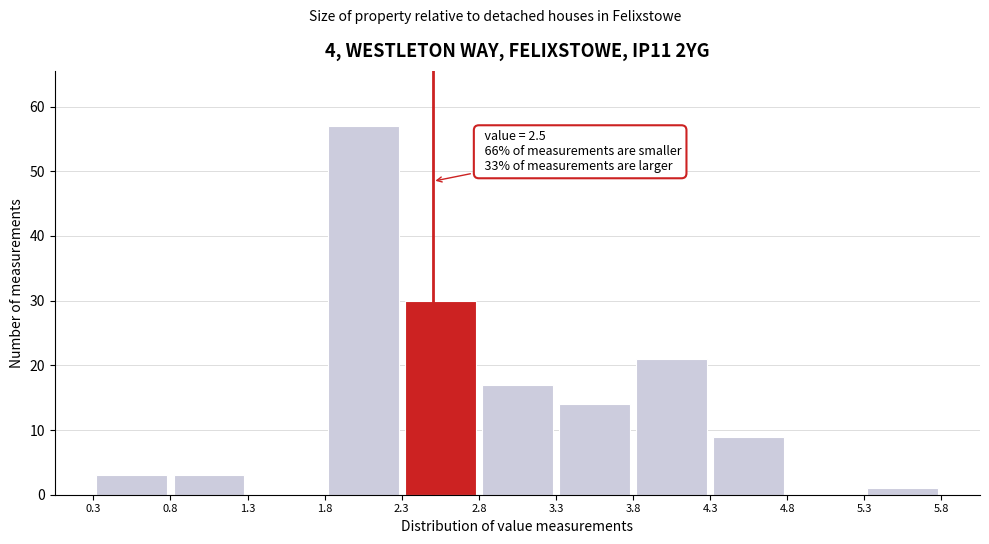

Over which range of the x-axis is the bar tallest?

1.8 to 2.3